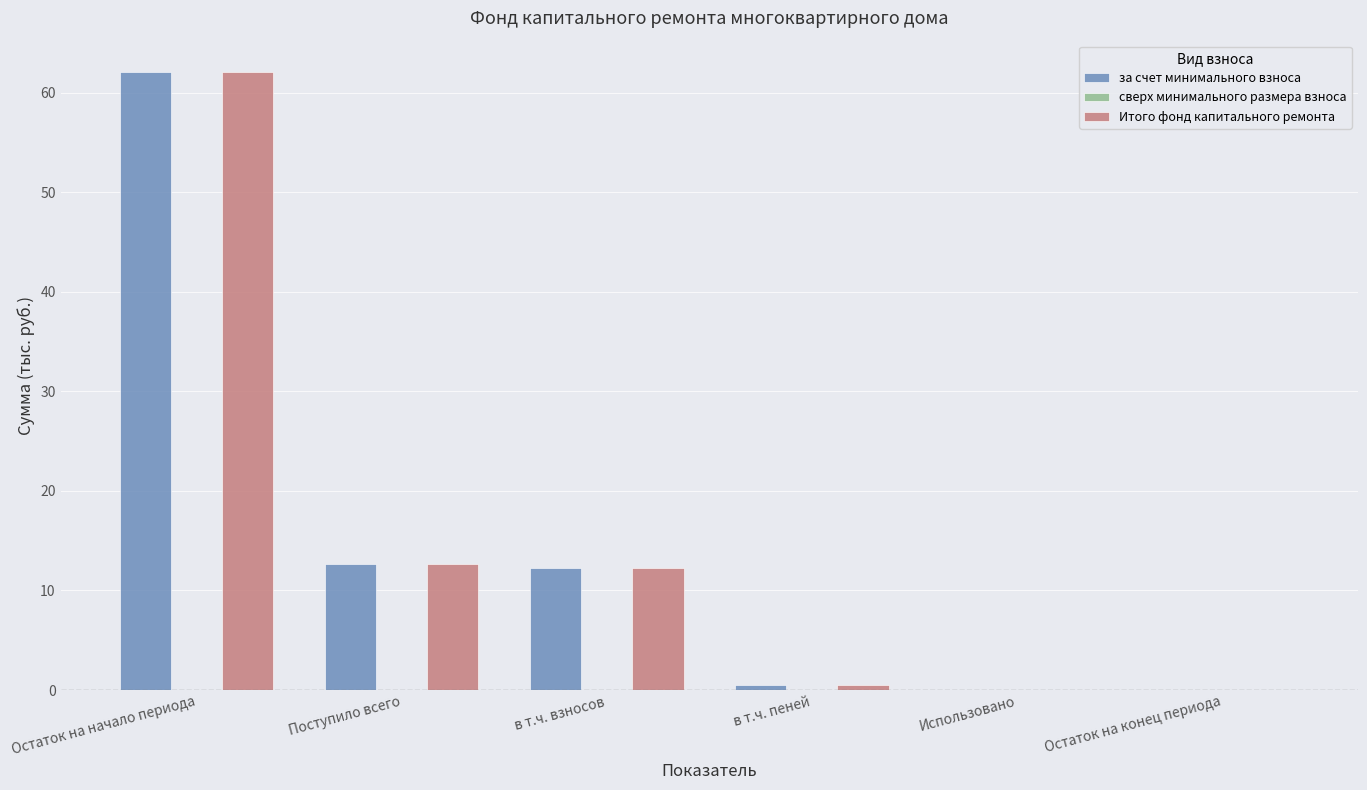

Reading right to left, what are all the values shown in this chart?

за счет минимального взноса: Остаток на конец периода=0.0	Использовано=0.0	в т.ч. пеней=0.5	в т.ч. взносов=12.2	Поступило всего=12.7	Остаток на начало периода=62.1
Итого фонд капитального ремонта: Остаток на конец периода=0.0	Использовано=0.0	в т.ч. пеней=0.5	в т.ч. взносов=12.2	Поступило всего=12.7	Остаток на начало периода=62.1